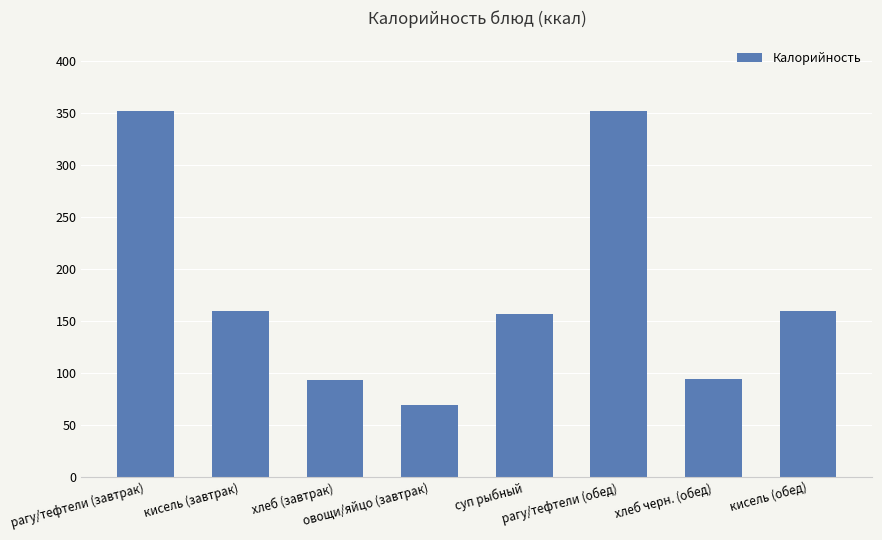

Is it true that the value at рагу/тефтели (обед) is 352.0?

True